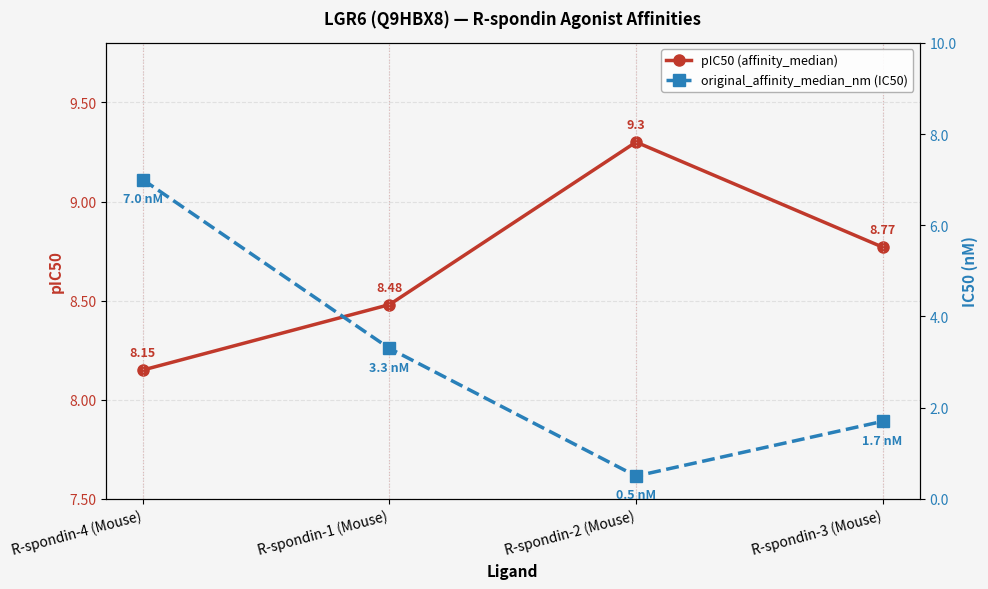

What is the greatest value displayed?

9.3